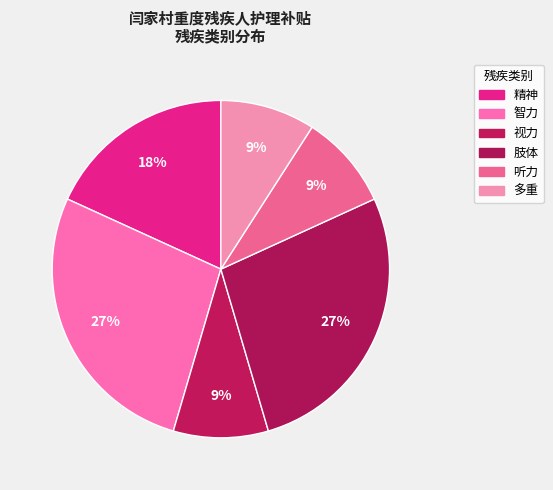

What percentage is the 多重 slice, to the nearest percent?

9%